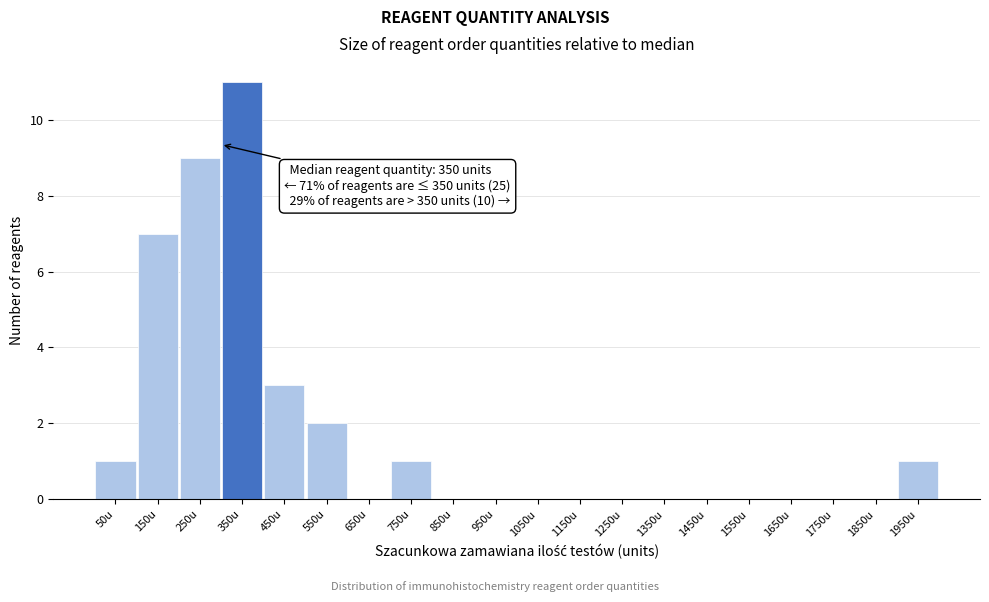

Reading left to right, extract all data points from this chart.

50u=1	150u=7	250u=9	350u=11	450u=3	550u=2	650u=0	750u=1	850u=0	950u=0	1050u=0	1150u=0	1250u=0	1350u=0	1450u=0	1550u=0	1650u=0	1750u=0	1850u=0	1950u=1